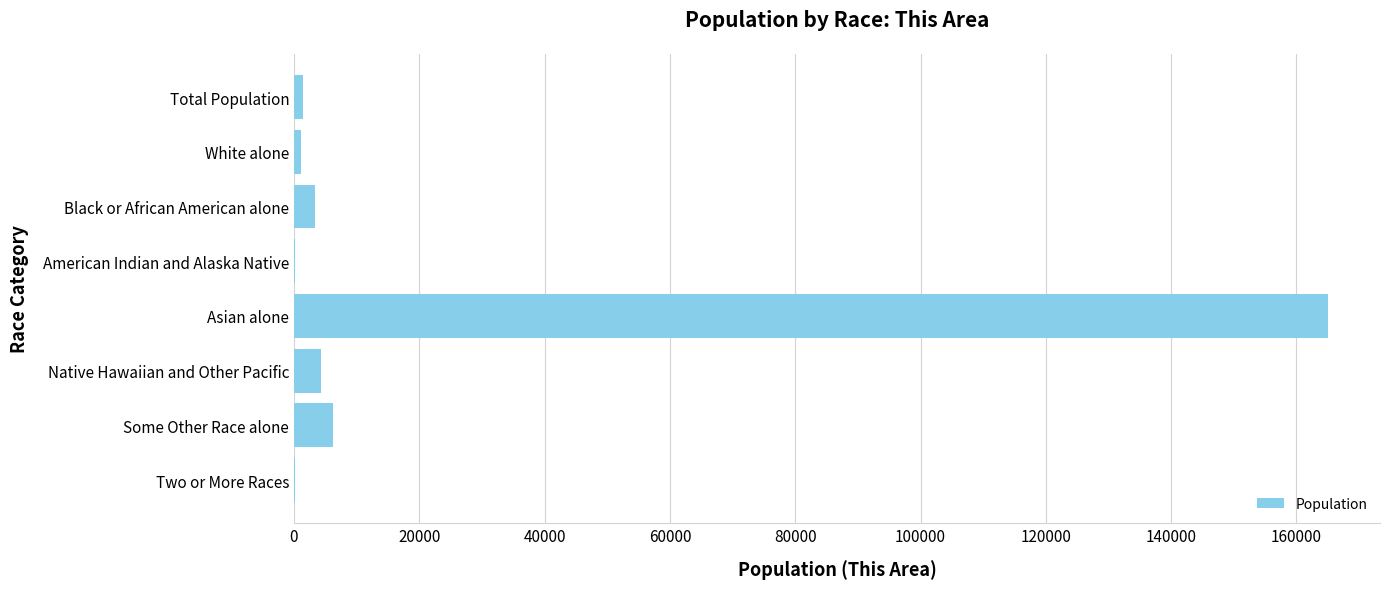

Between Two or More Races and Some Other Race alone, which is larger?

Some Other Race alone